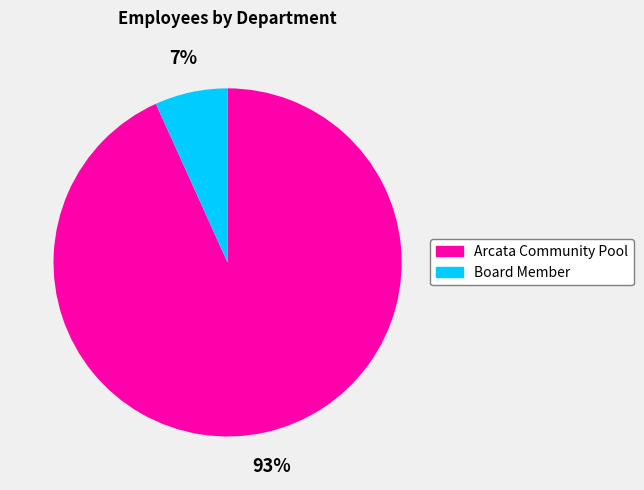

Which has a higher value, Arcata Community Pool or Board Member?

Arcata Community Pool